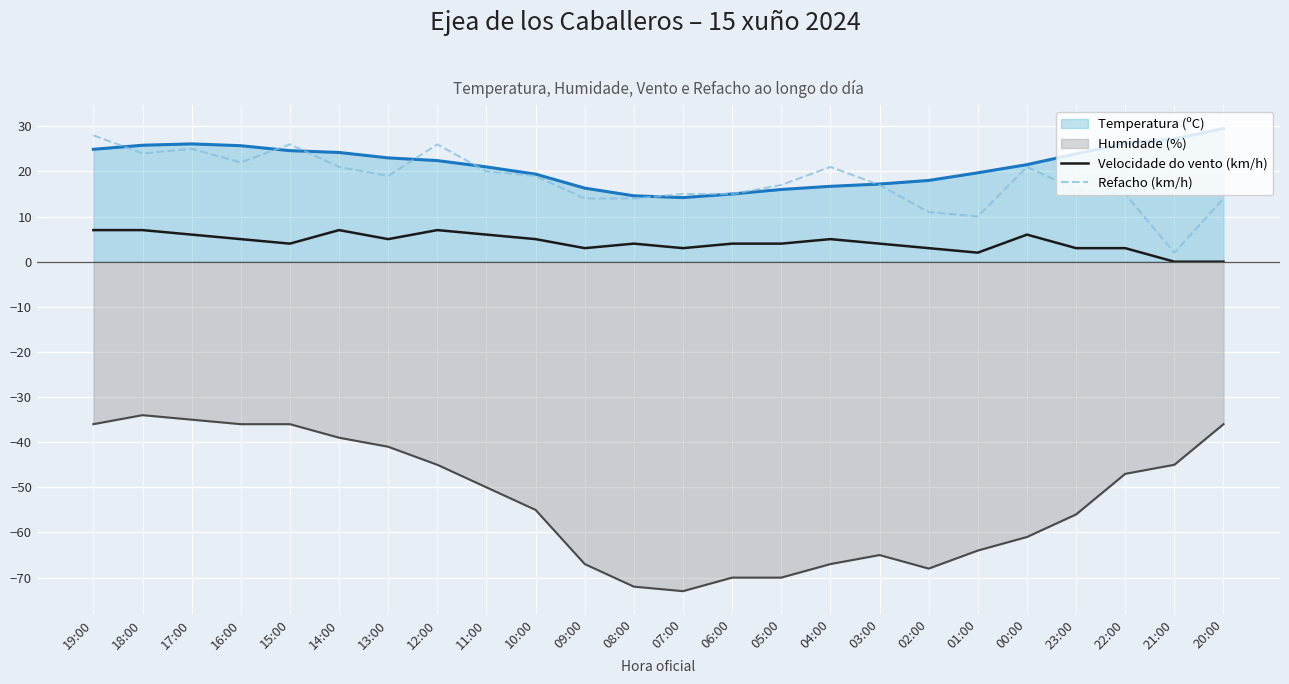

True or false: Velocidade do vento (km/h) and Refacho (km/h) cross at least once.

False